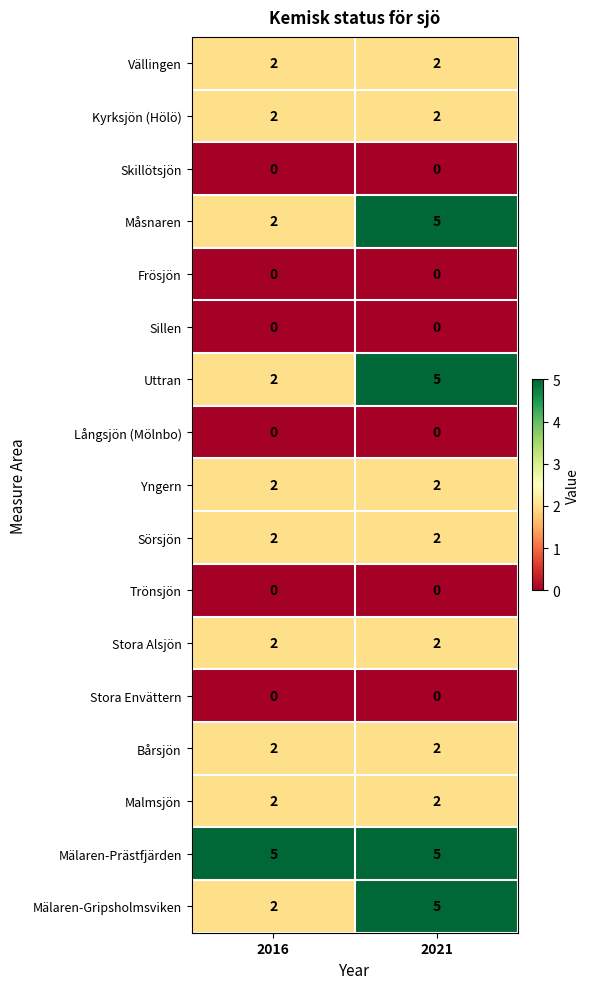

Is it true that Måsnaren equals 2 at 2016?

True